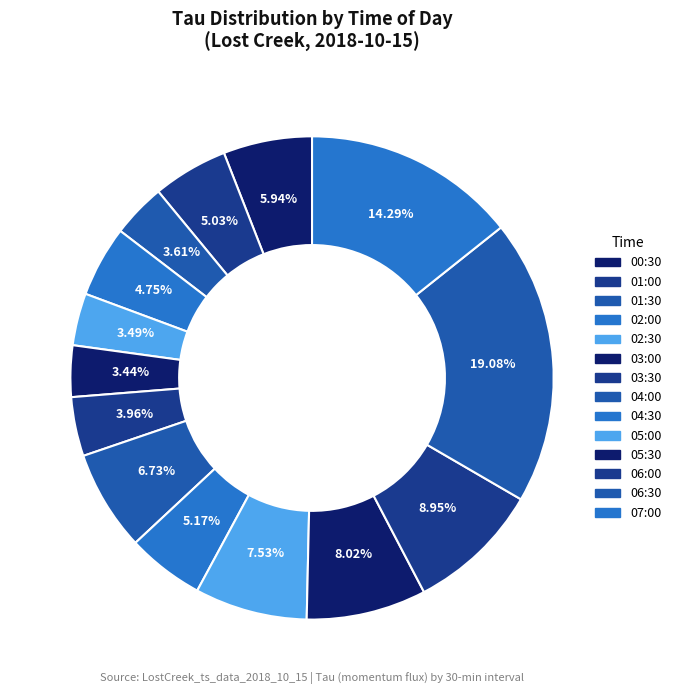

Is there a majority slice in this chart?

No